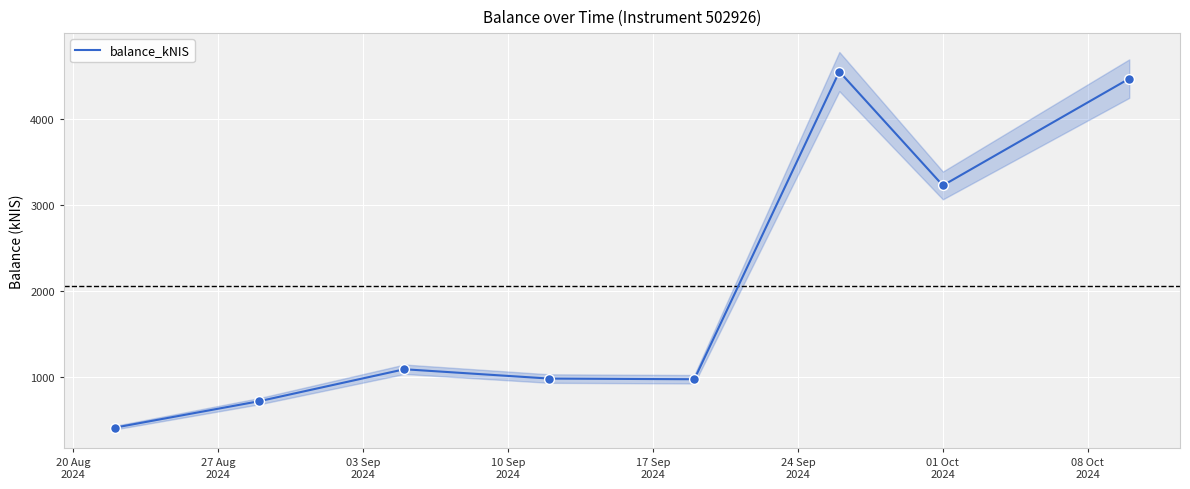

Which has a higher value, 03 Sep
2024 or 24 Sep
2024?

24 Sep
2024